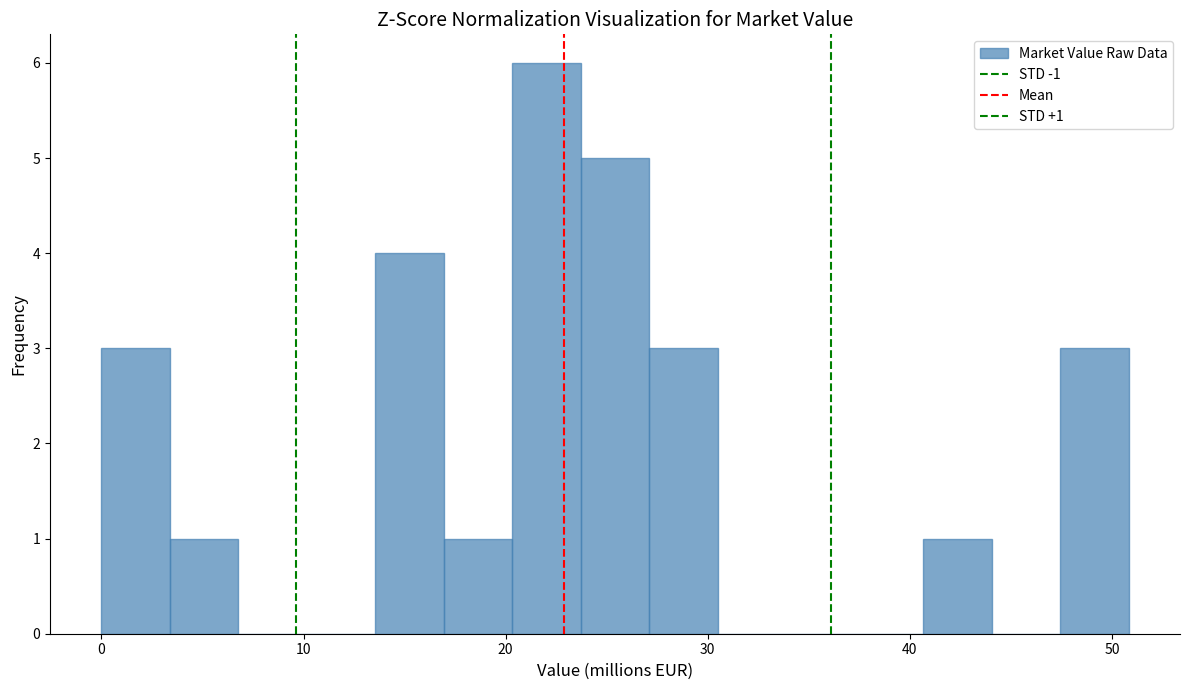

Around what value on the x-axis is the tallest bar? Give the approximate position of its centre, as read against the axis.

22